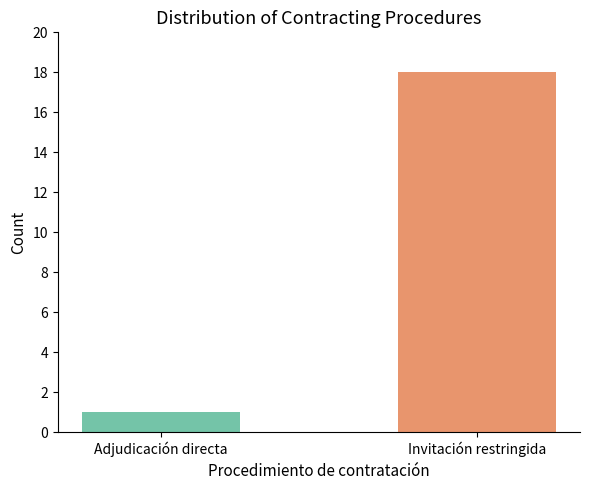

How many data points are less than 18?

1